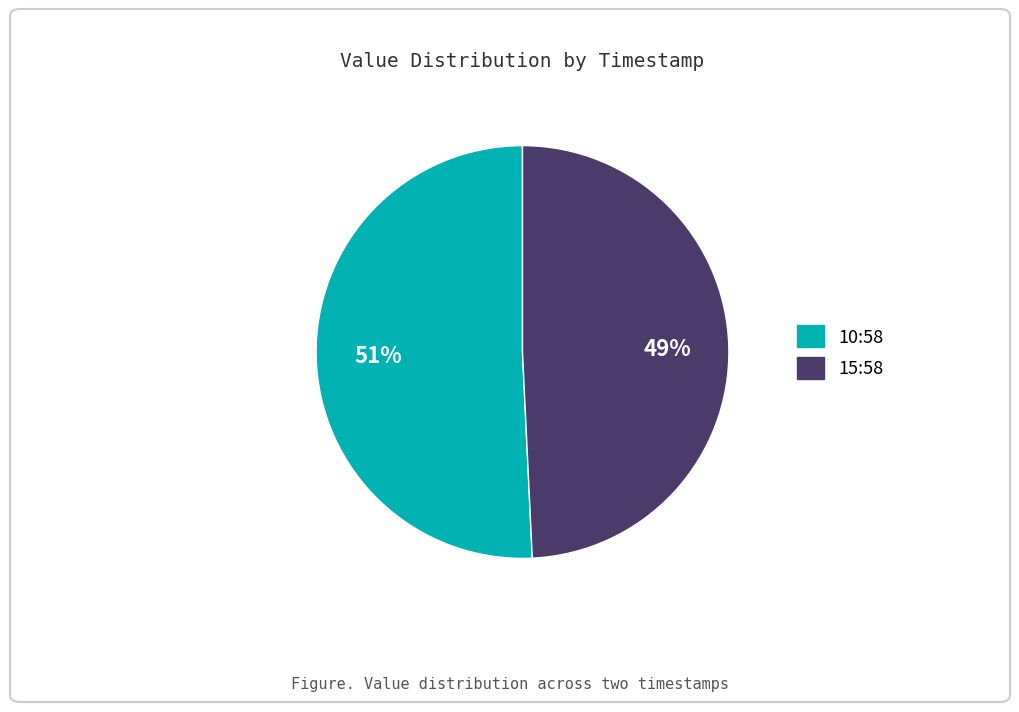

Does any single category account for the majority?

Yes